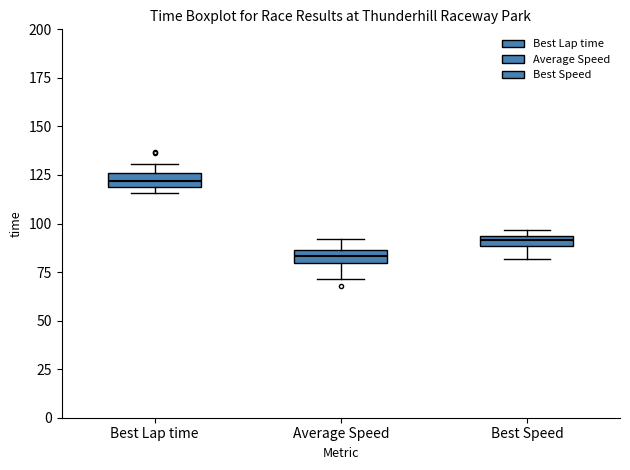

Which box's median line is the lowest?

Average Speed